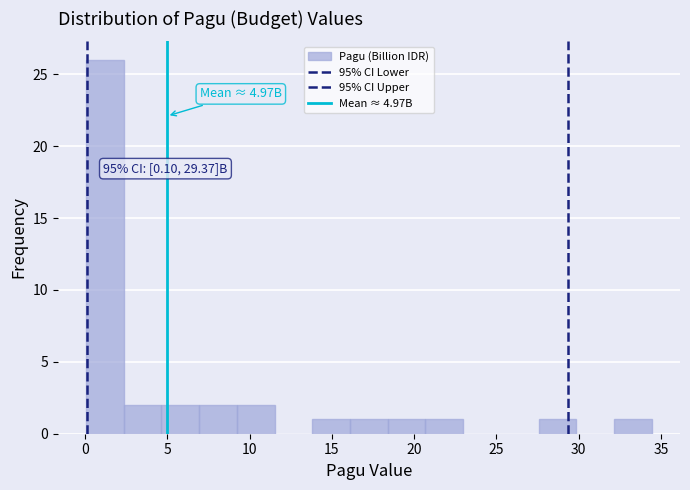

Over which range of the x-axis is the bar tallest?

0.0 to 2.5